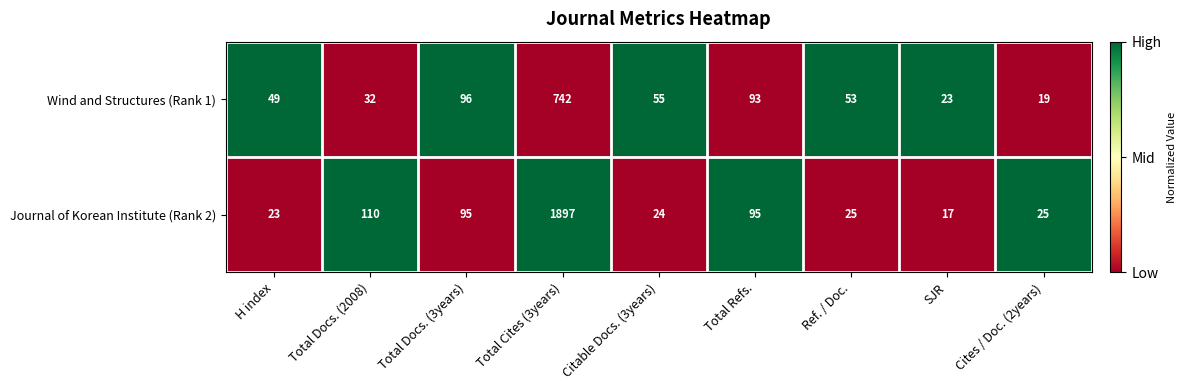

Which series has the largest total across all categories?

Journal of Korean Institute (Rank 2)